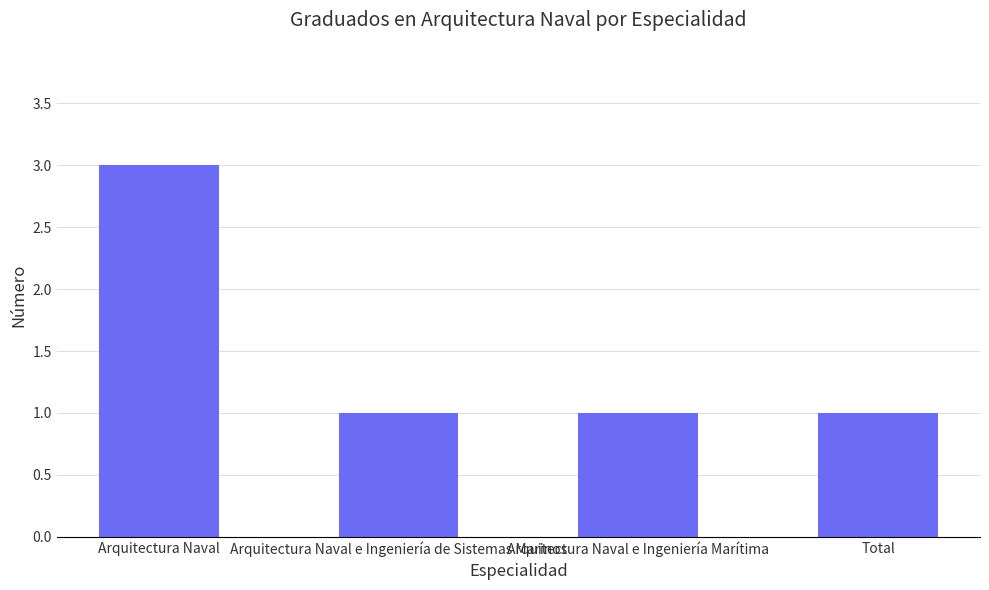

Approximately how many times larger is the value at Arquitectura Naval e Ingeniería Marítima compared to Arquitectura Naval e Ingeniería de Sistemas Marinos?

1.0